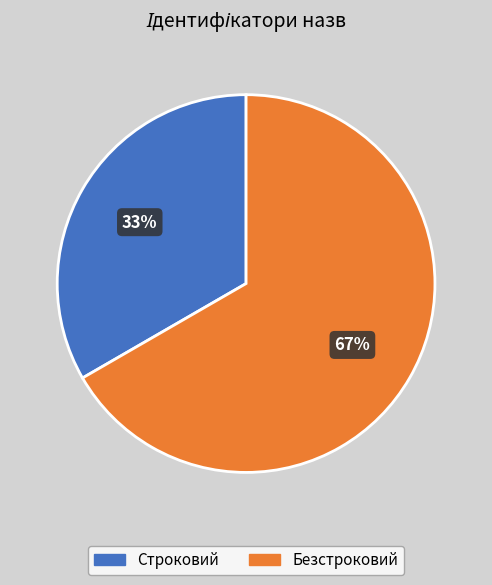

To the nearest percent, what is the combined percentage of Строковий and Безстроковий?

100%